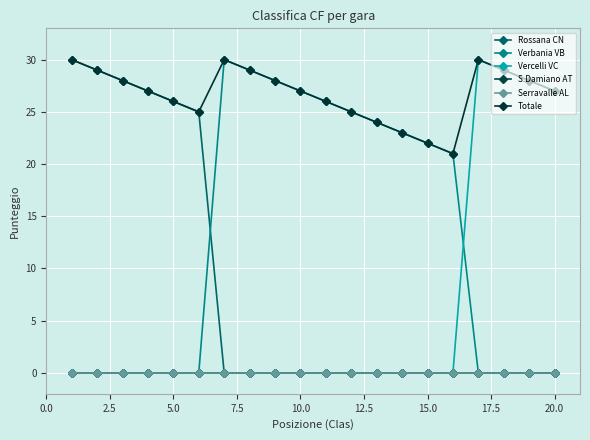

Is this an area chart (filled region under the line)?

No